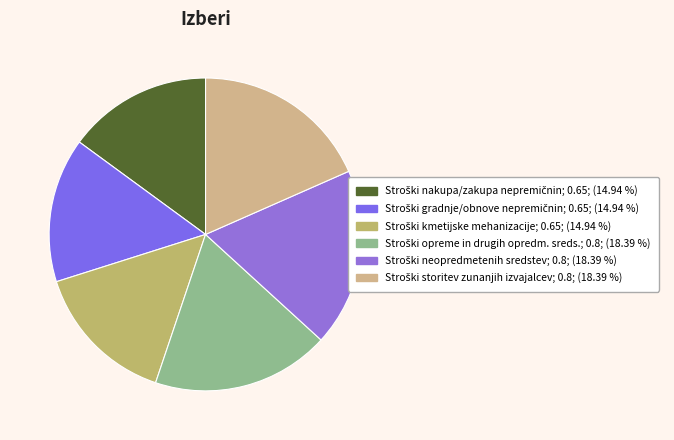

To the nearest percent, what is the average slice percentage?

17%